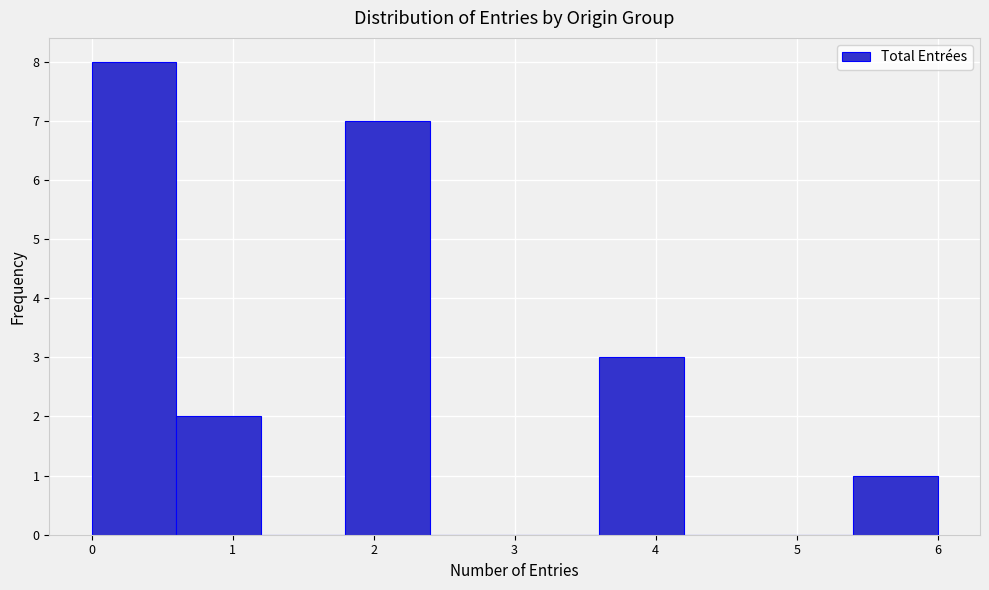

Over which range of the x-axis is the bar tallest?

0.0 to 0.6